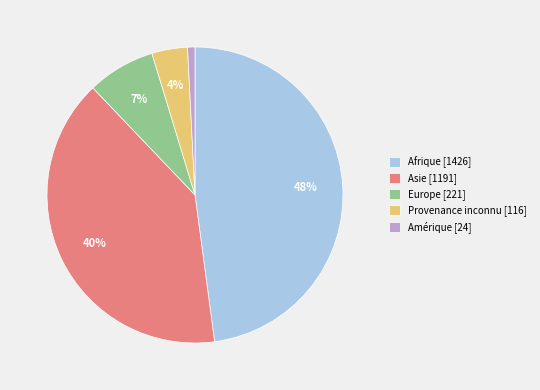

To the nearest percent, what is the average slice percentage?

20%